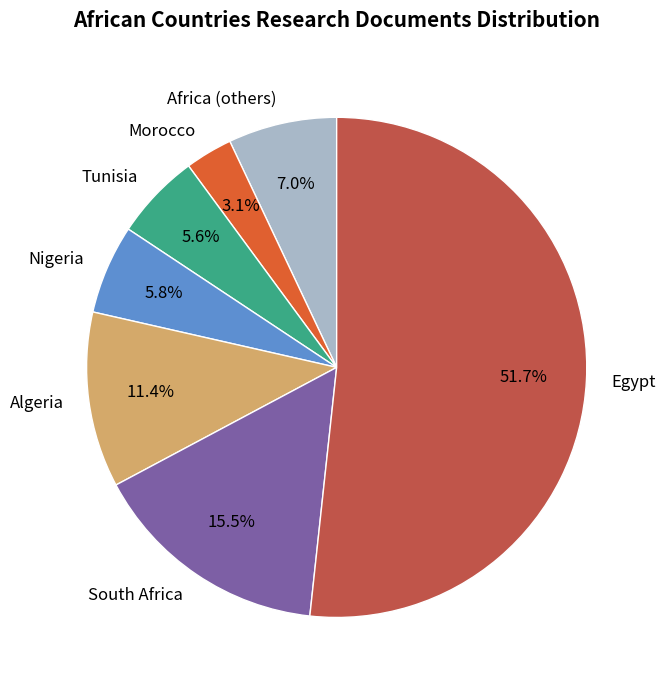

Which slice represents more than half of the pie?

Egypt